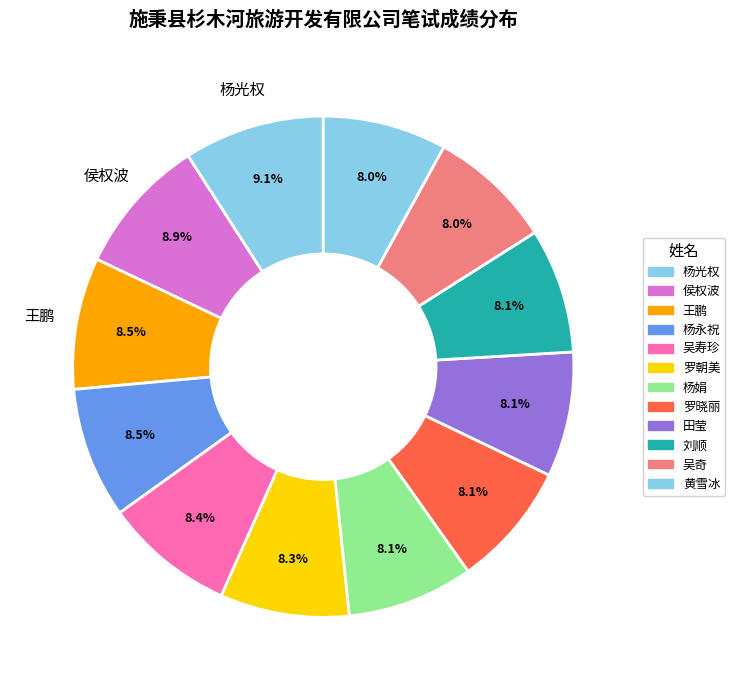

Combined, do 吴寿珍 and 罗晓丽 account for over 50%?

No